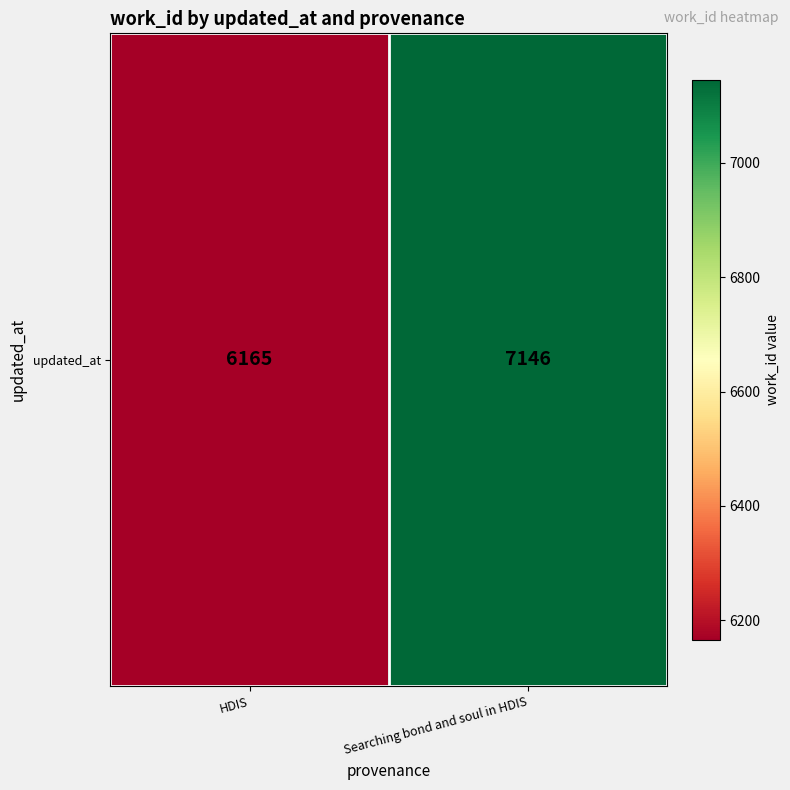

What is the minimum value shown in the chart?

6165